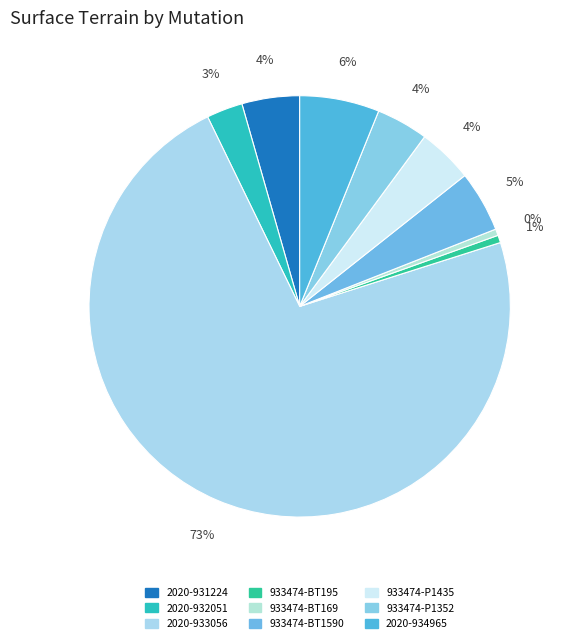

Count the number of slices in the pie.

9